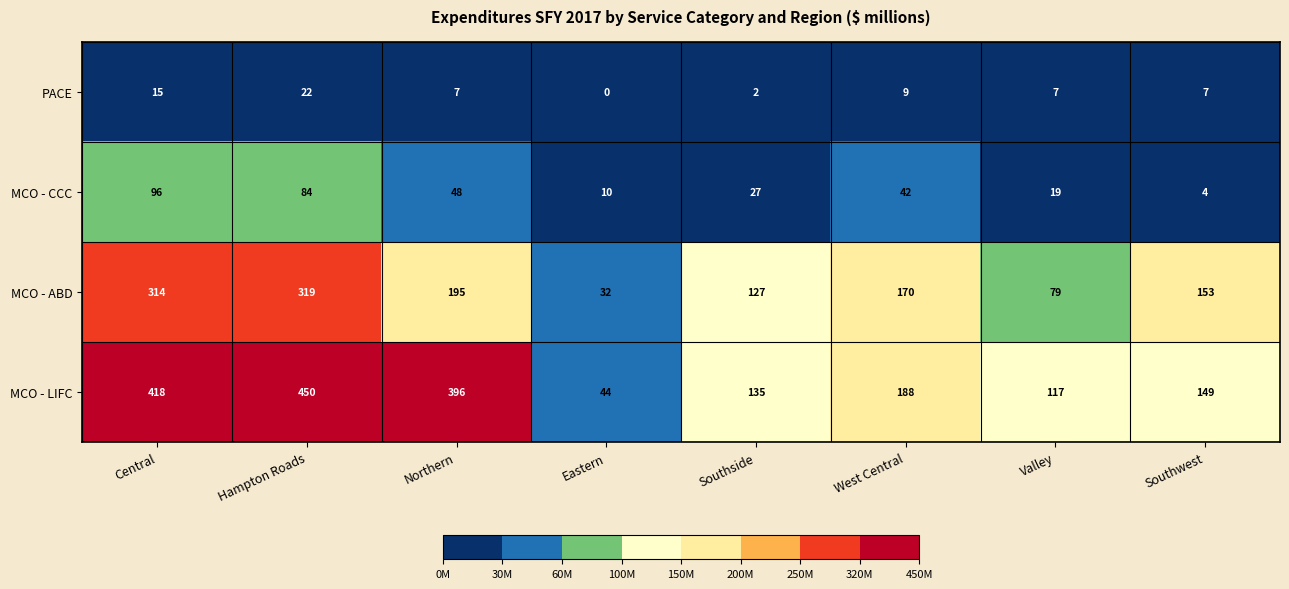

Which category has the highest value across all series?

Hampton Roads